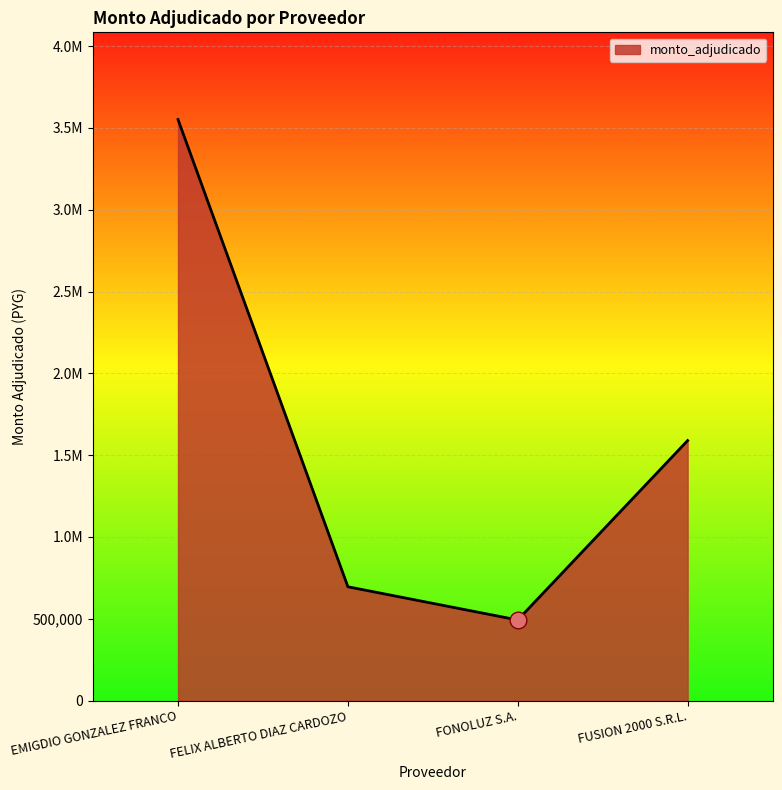

Does the chart have visible grid lines?

Yes